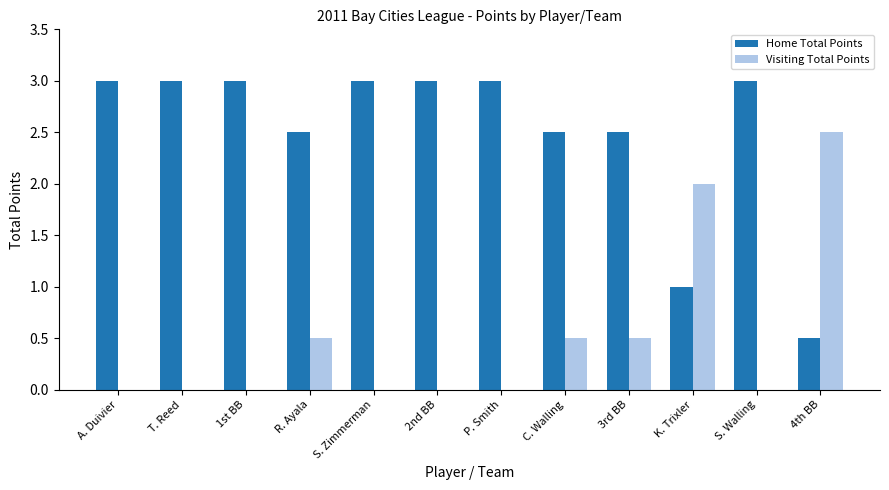

The Home Total Points series shows 2.5 at C. Walling. True or false?

True